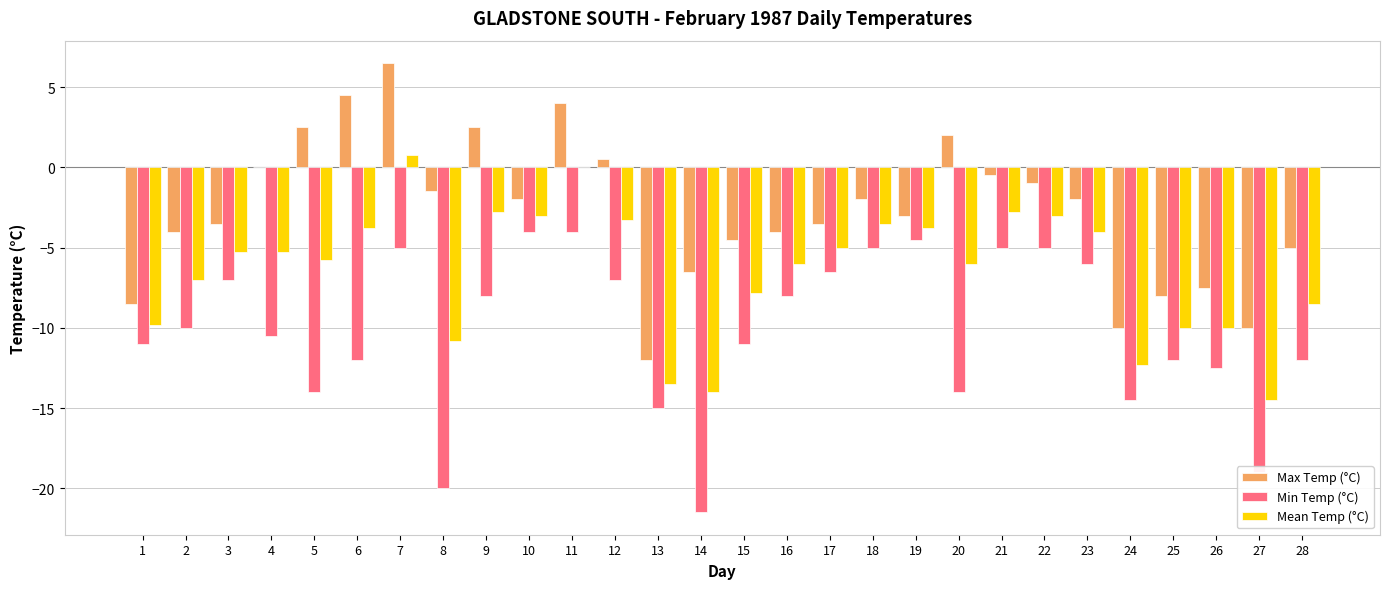

The value of Min Temp (°C) at 14 is -21.5. True or false?

True